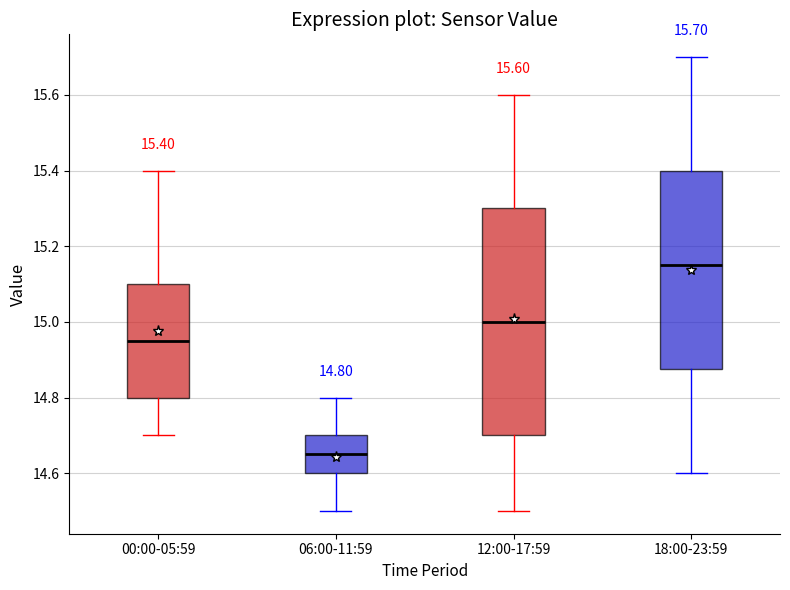

Which box's median line is the highest?

18:00-23:59